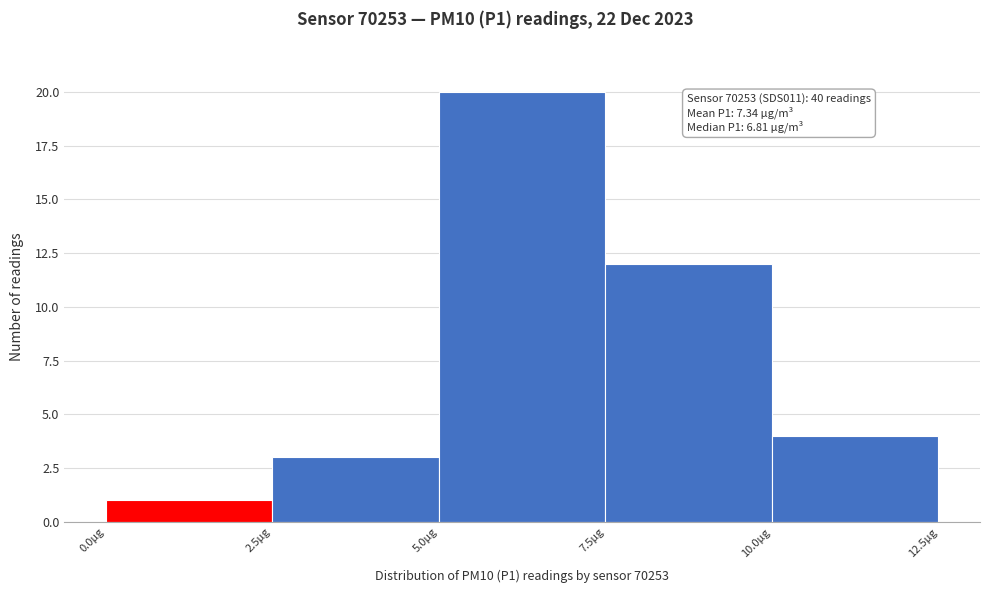

Over which range of the x-axis is the bar tallest?

5.0 to 7.5